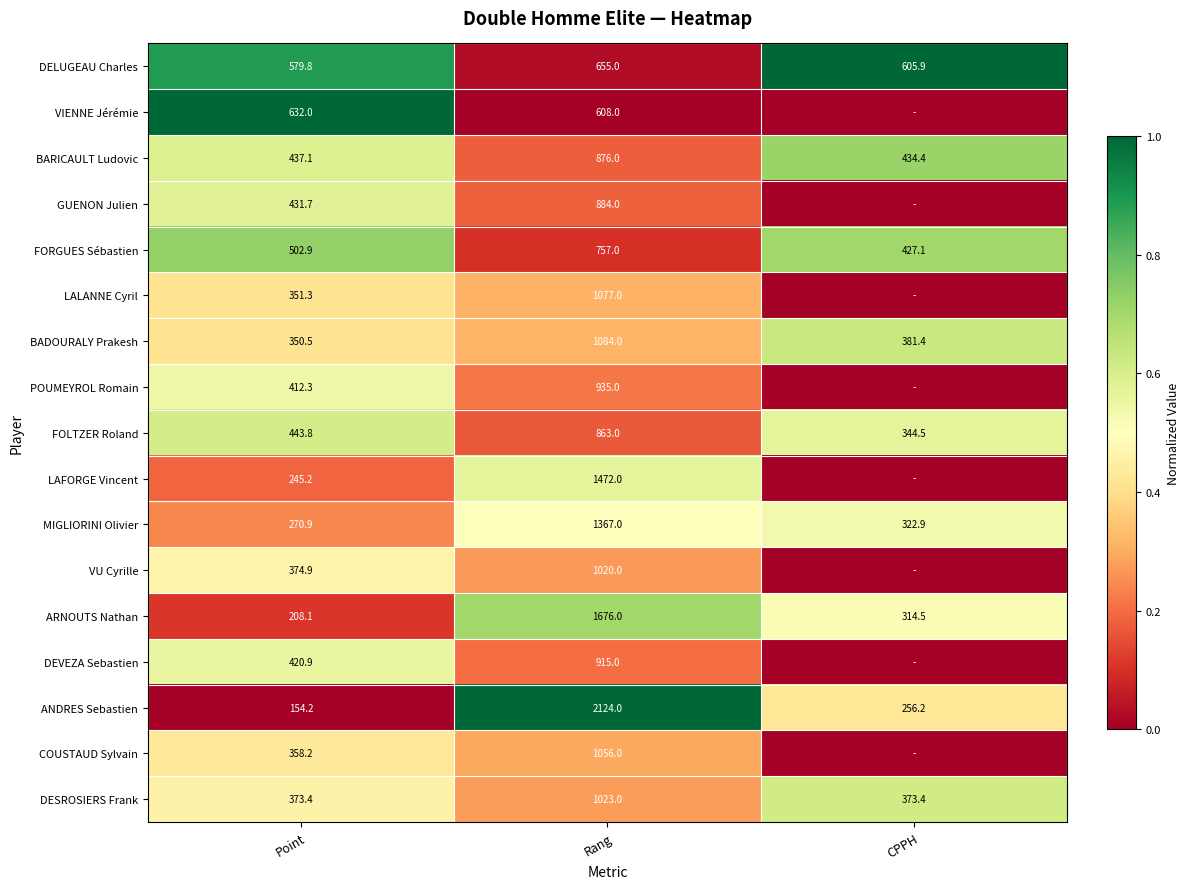

What is the difference between the highest and lowest values at Point?

477.8